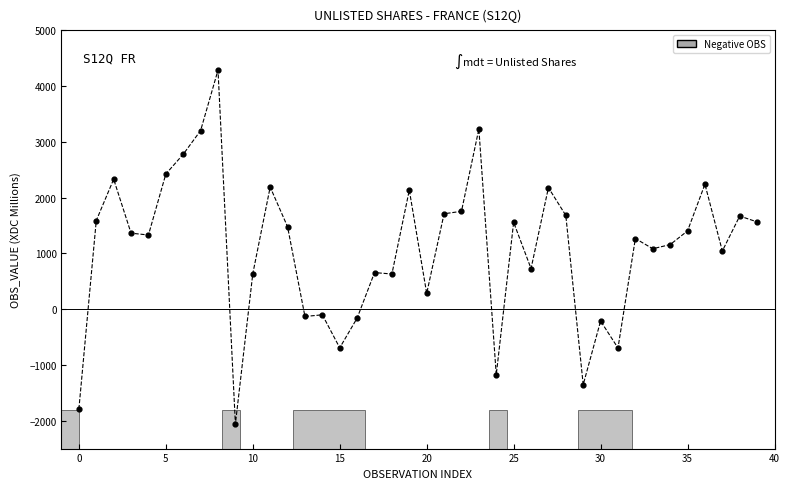

What is the range of Y values (max minus min)?

6347